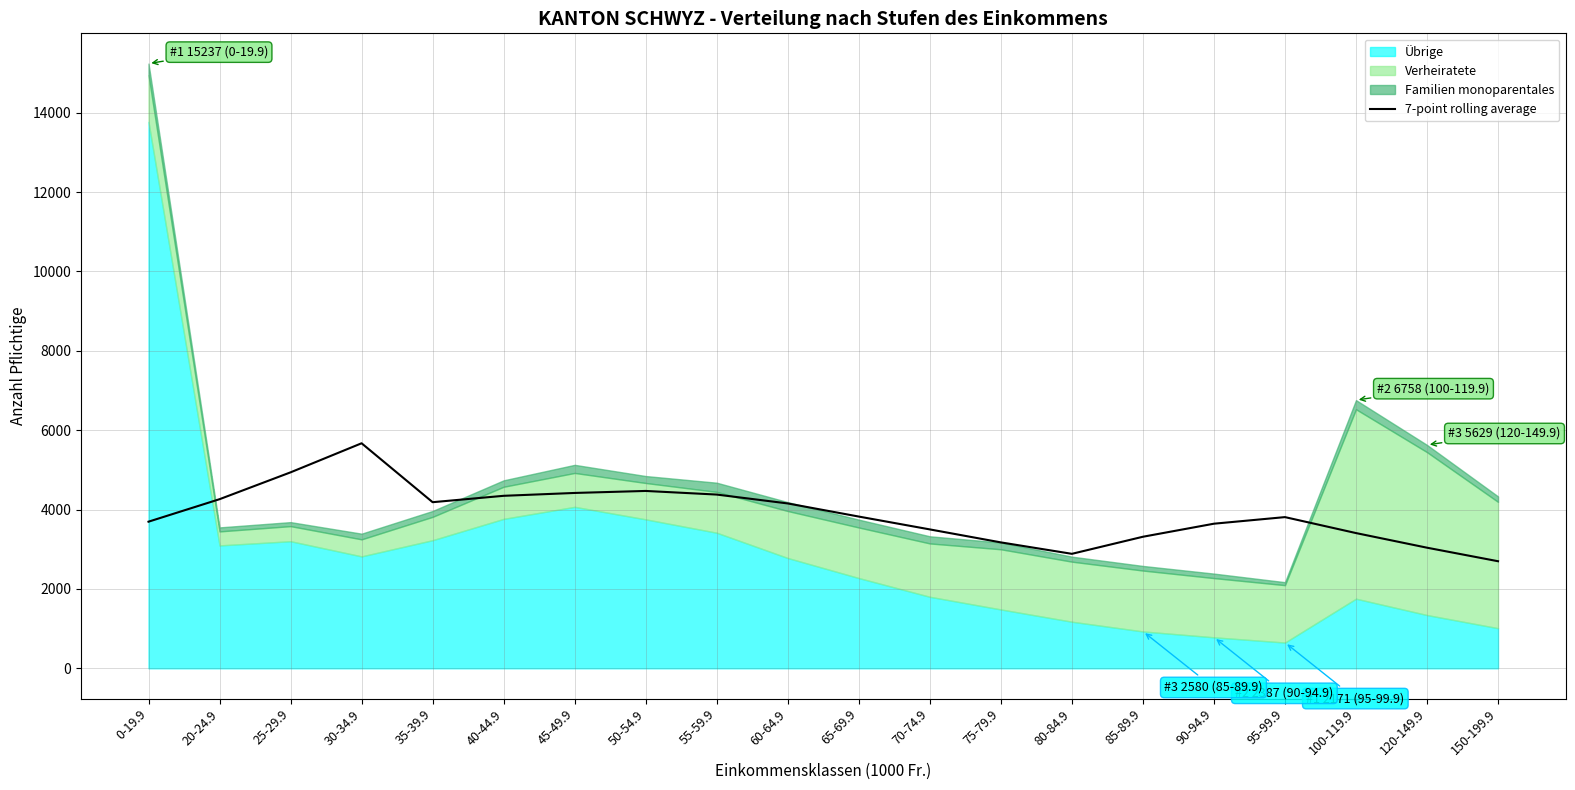

What is the label of the 11th point from the left?

65-69.9